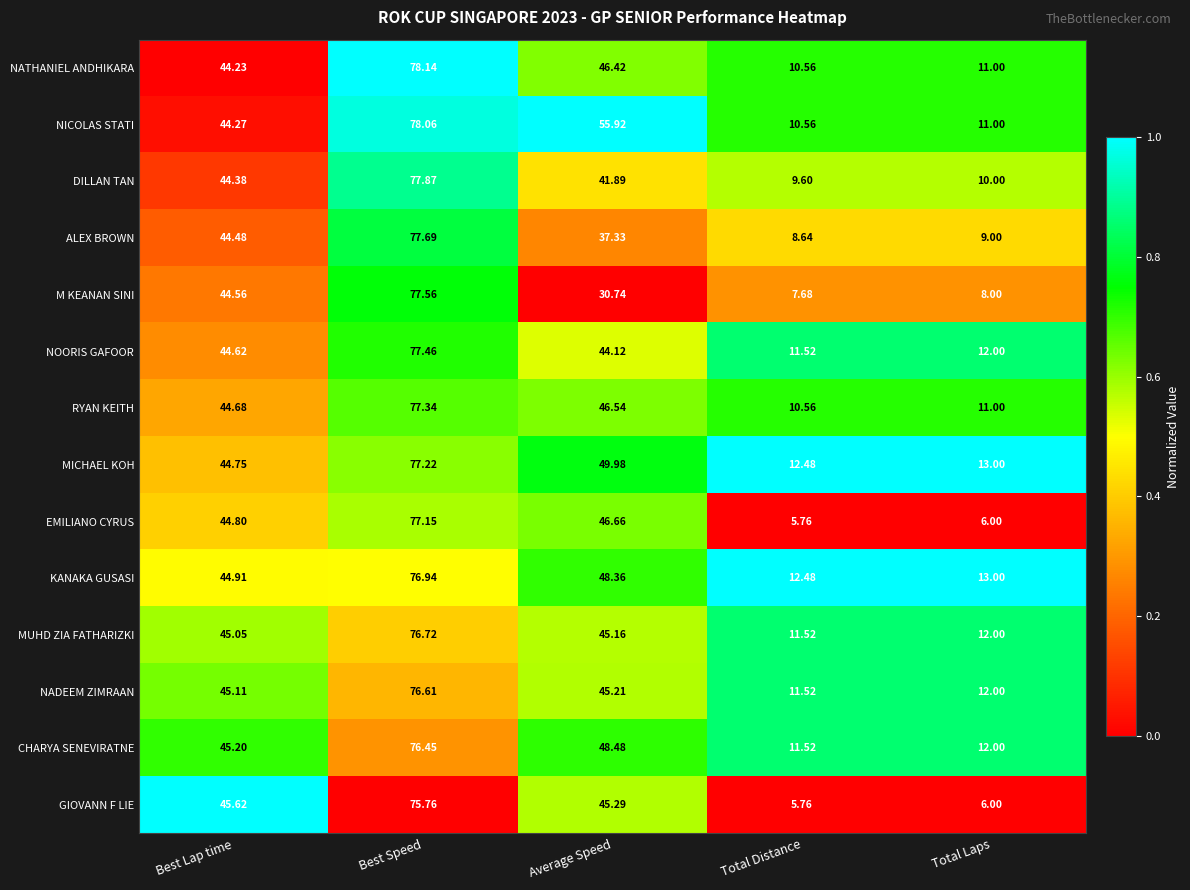

Rank the categories by GIOVANN F LIE value from lowest to highest.

Total Distance, Total Laps, Average Speed, Best Lap time, Best Speed